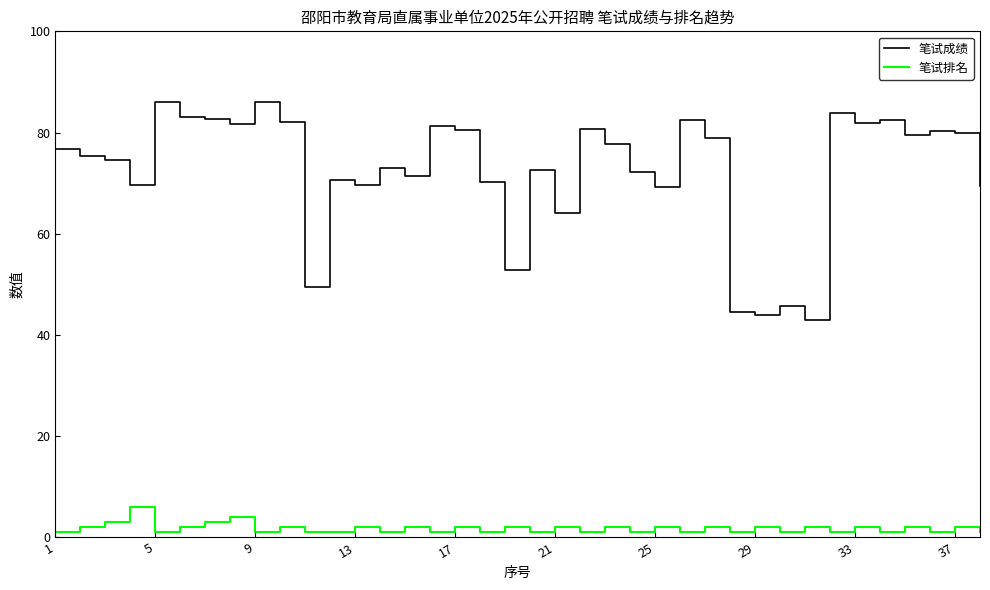

What is the difference between the maximum and second lowest values in the 笔试成绩 series?

42.1